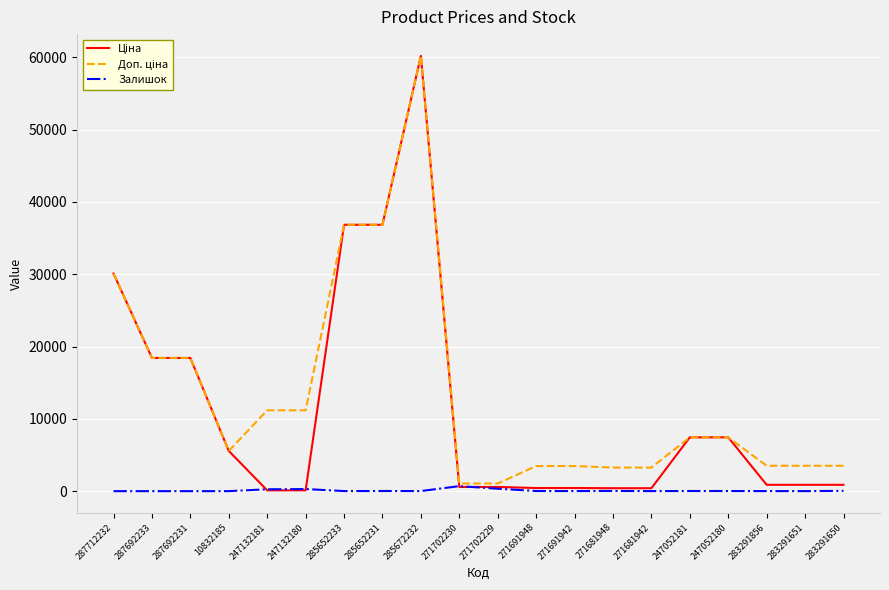

At which category is the sum across all series the highest?

285672232